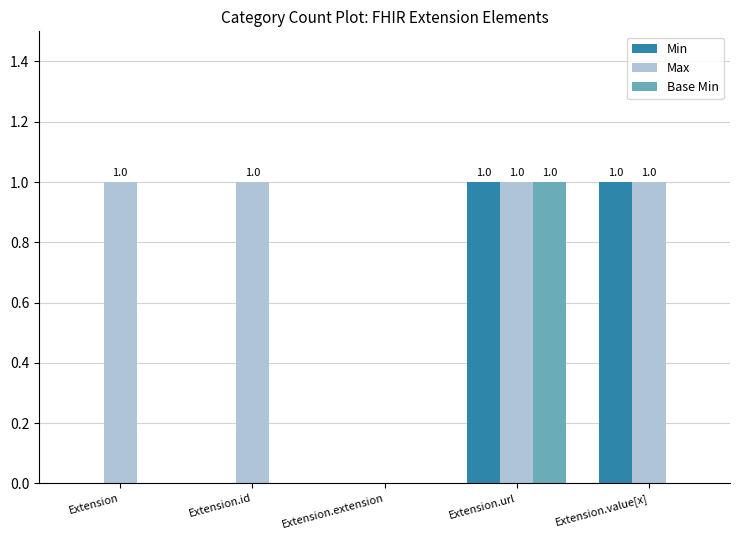

How many categories are shown in the chart?

5